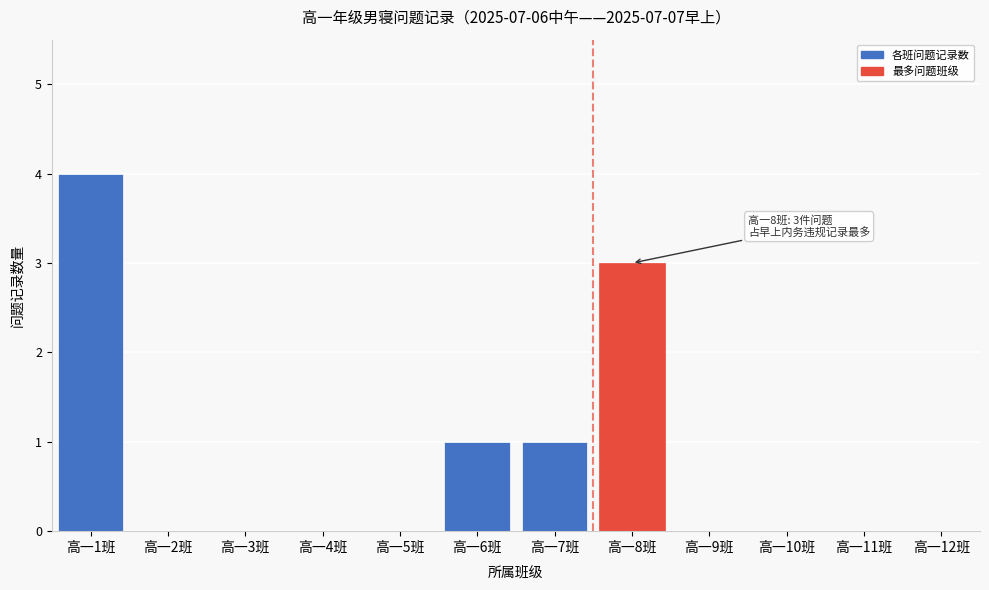

Reading left to right, transcribe all the data shown in this chart.

高一1班=4	高一2班=0	高一3班=0	高一4班=0	高一5班=0	高一6班=1	高一7班=1	高一8班=3	高一9班=0	高一10班=0	高一11班=0	高一12班=0